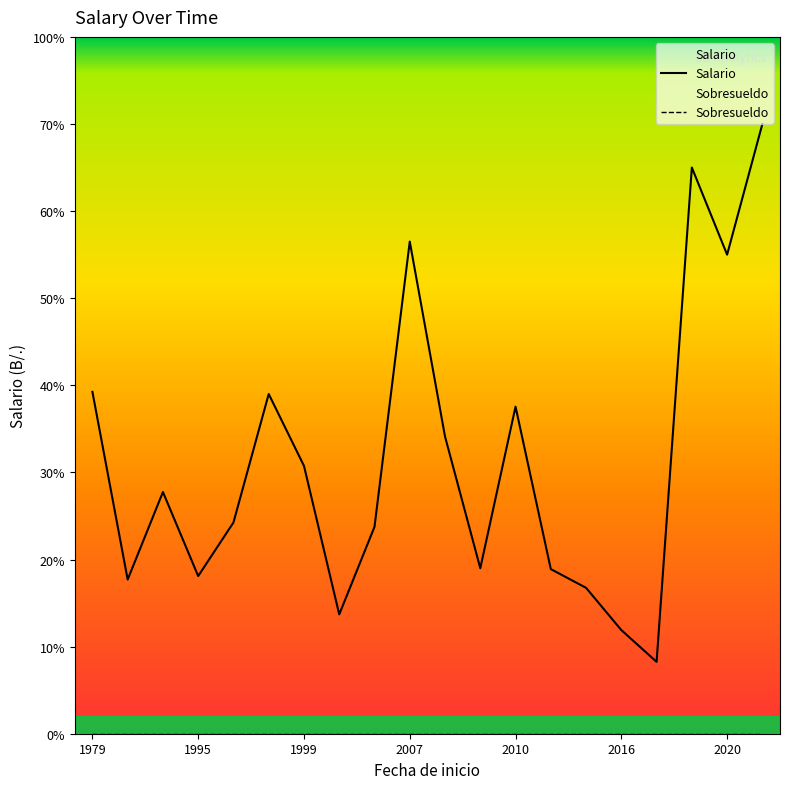

Which series changed the most between 17 and 19?

Salario